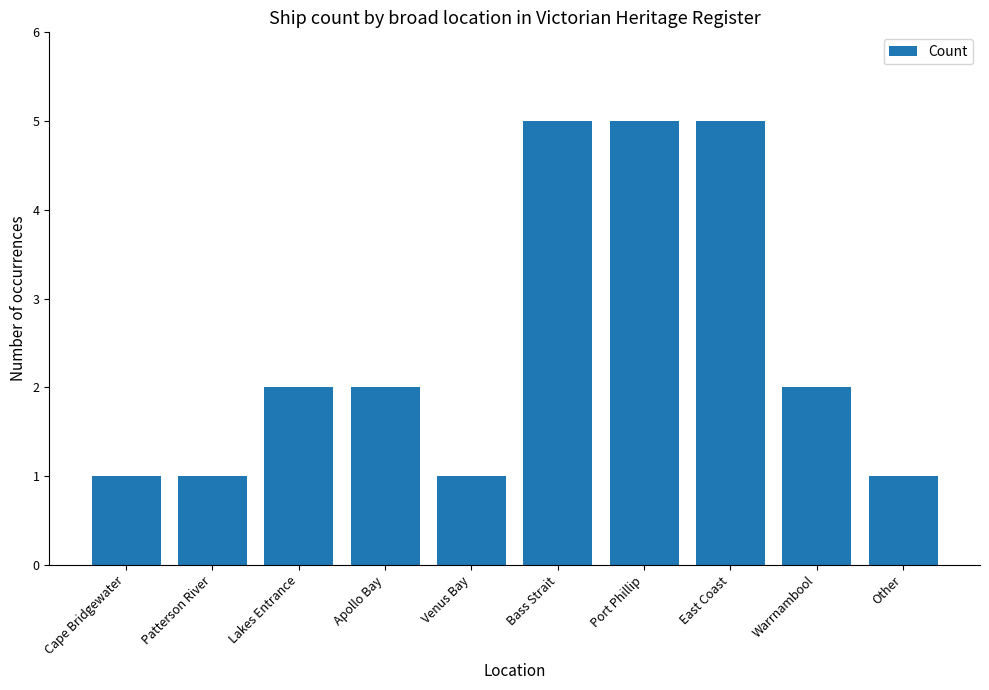

Count the values in the range 1 to 5.

10